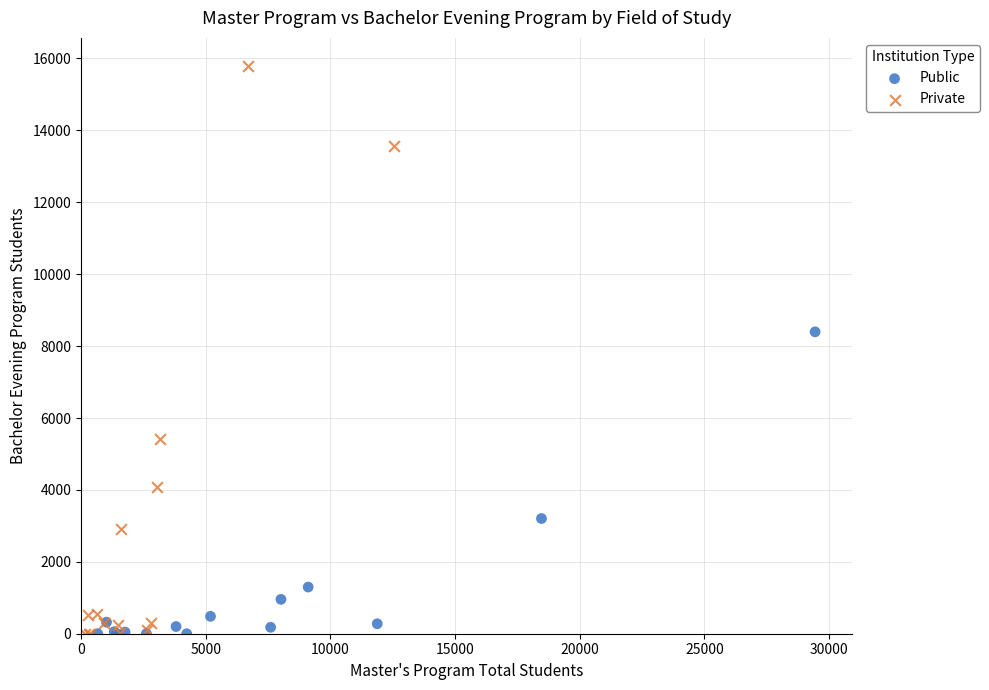

Which series reaches the maximum Y coordinate?

Private